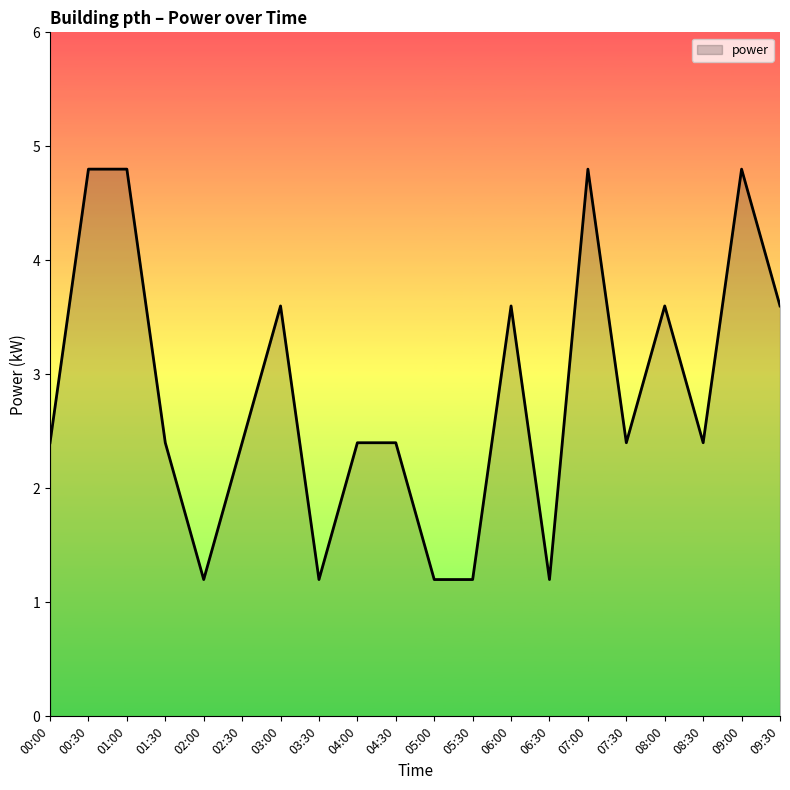

What is the minimum value shown in the chart?

1.2